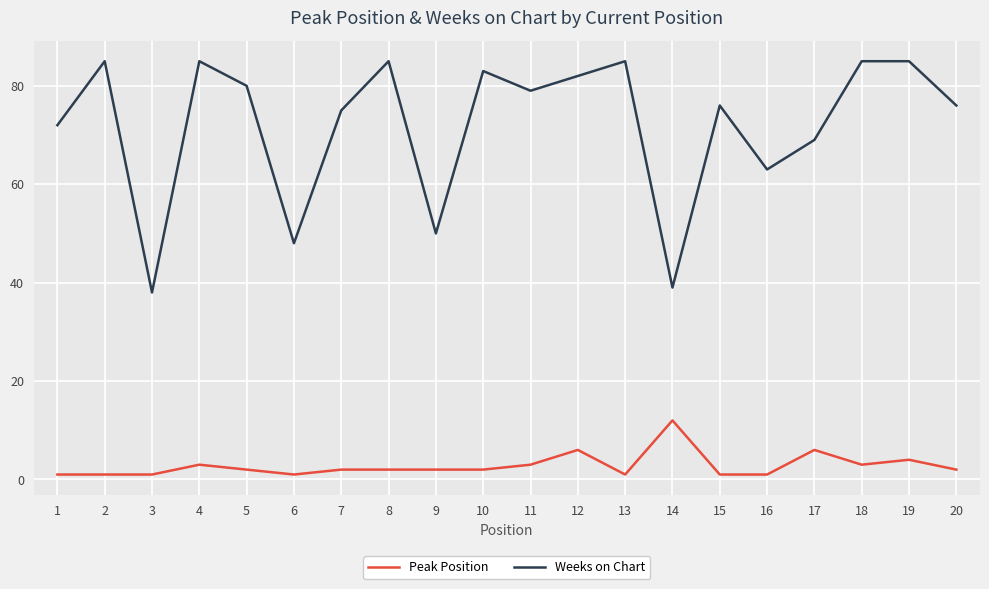

What is the greatest value displayed?

85